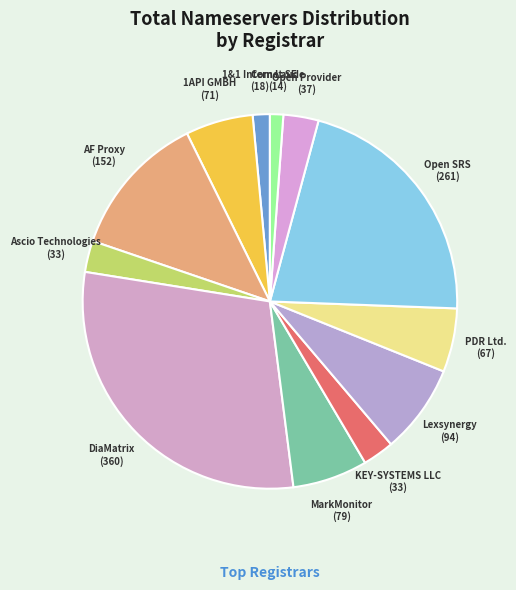

Combined, do KEY-SYSTEMS LLC and Open Provider account for over 50%?

No